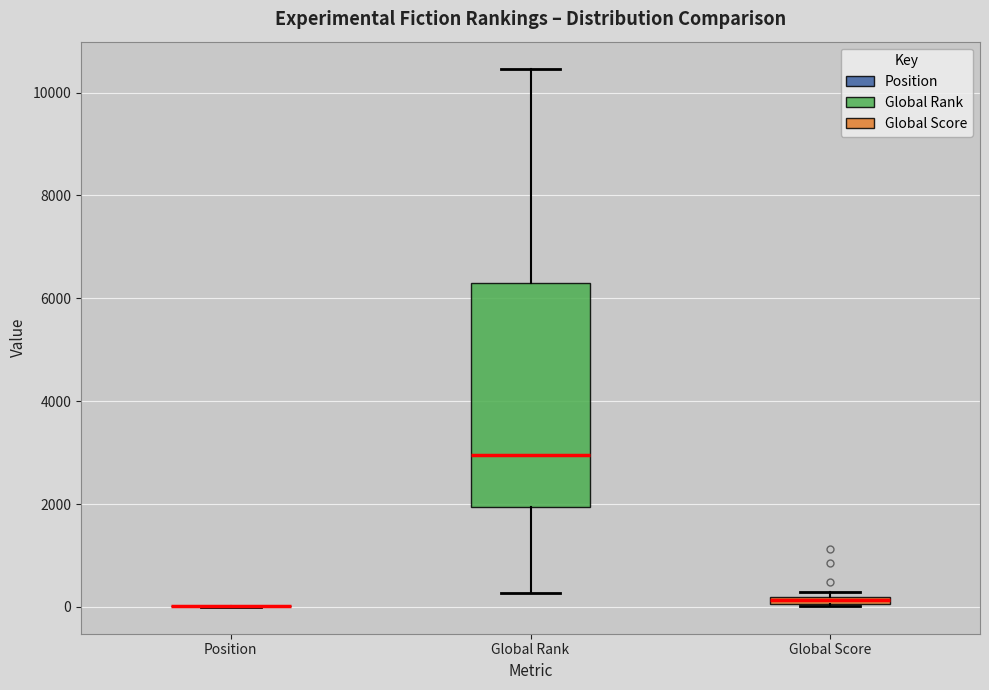

Where is the lower edge of the box for Global Rank on the y-axis? The values are not printed on the chart, so give them approximately, as read against the axis.

2000